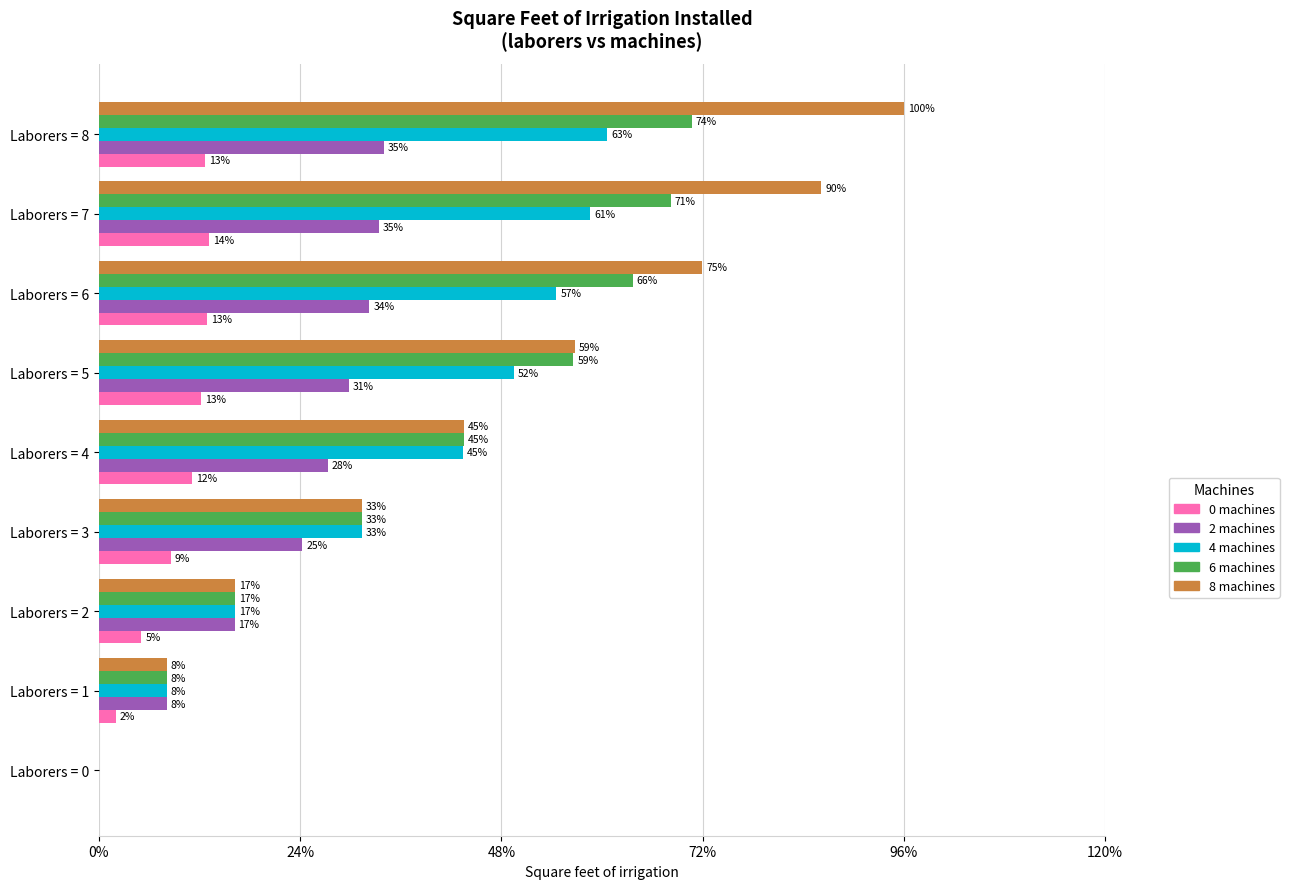

What are all the series names shown in the legend?

0 machines, 2 machines, 4 machines, 6 machines, 8 machines